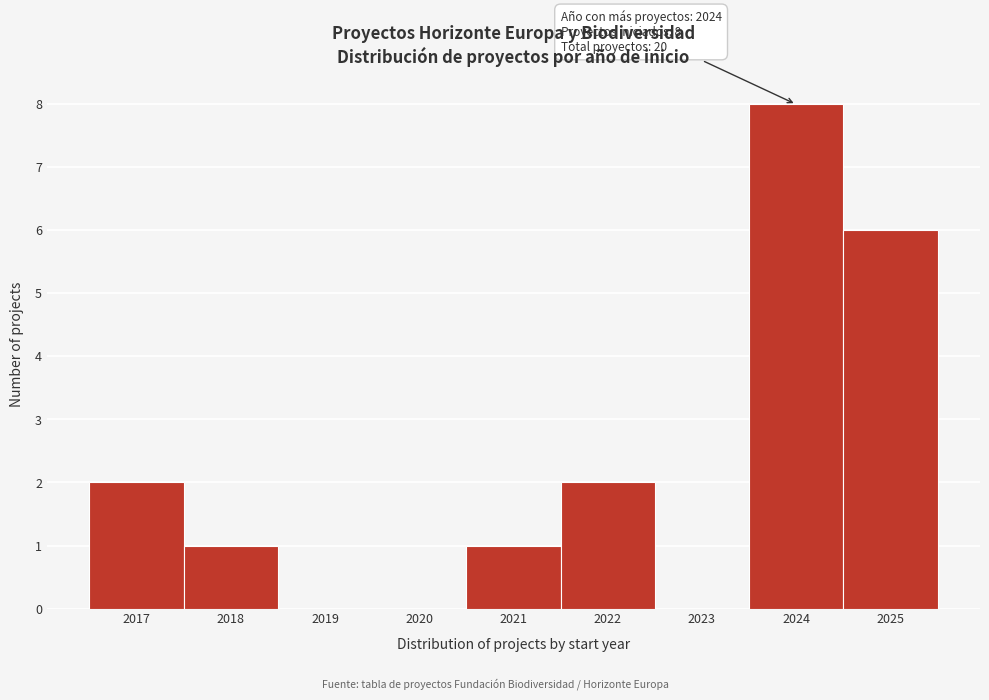

Which range on the x-axis has the tallest bar?

2023.5 to 2024.5